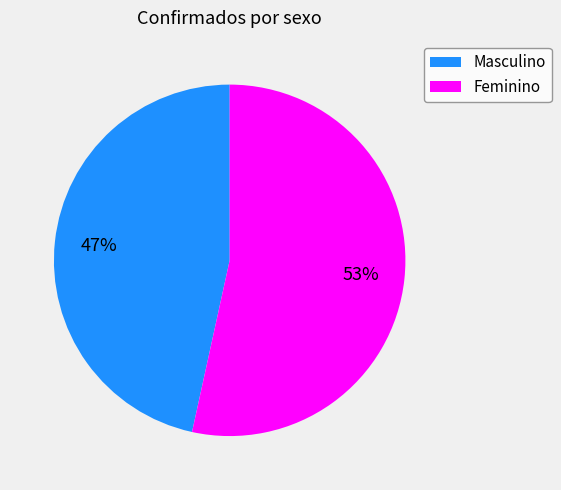

Which slice represents more than half of the pie?

Feminino